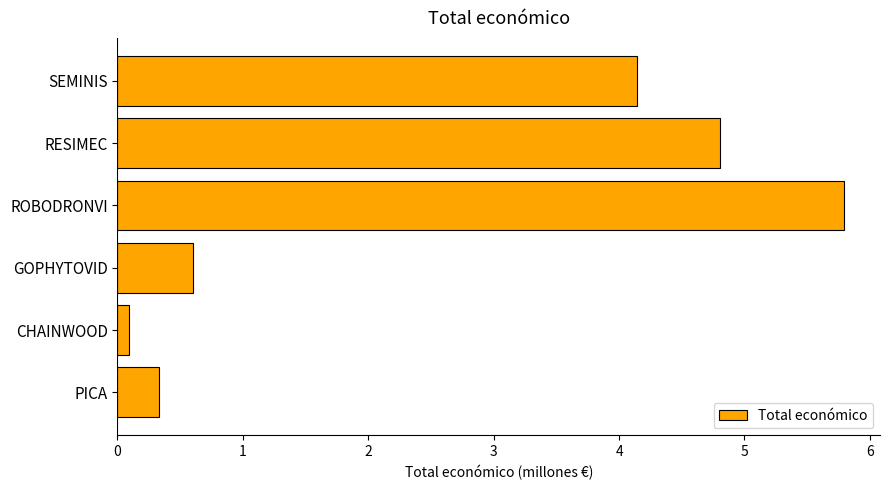

Are the bars horizontal?

Yes